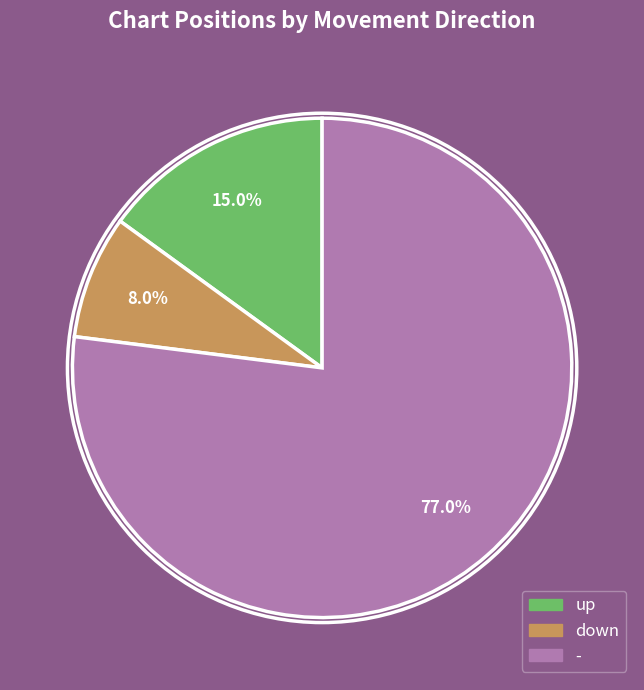

Rank the categories by value from lowest to highest.

down, up, -